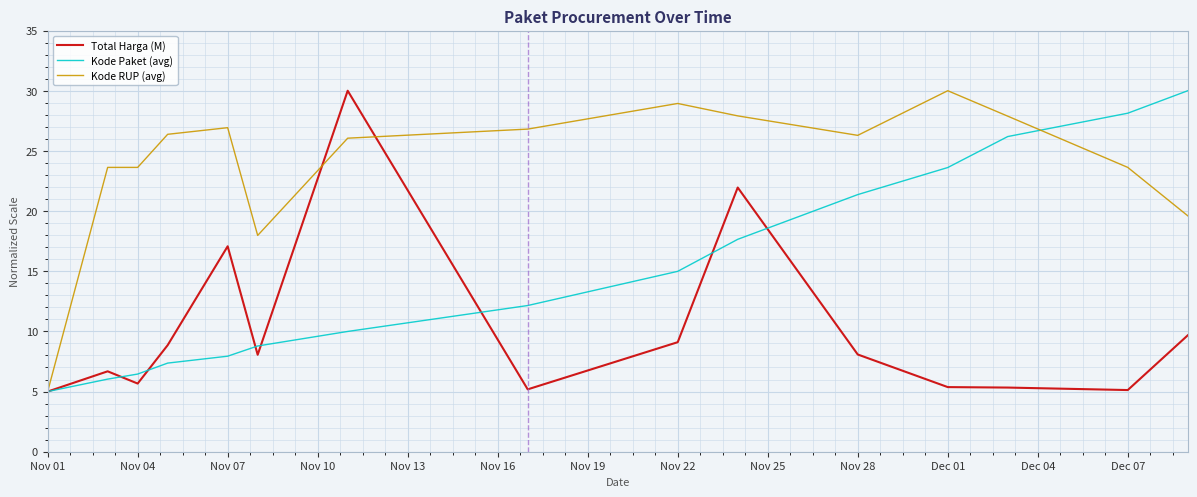

After their last crossing, which series has the higher values: Kode Paket (avg) or Kode RUP (avg)?

Kode Paket (avg)